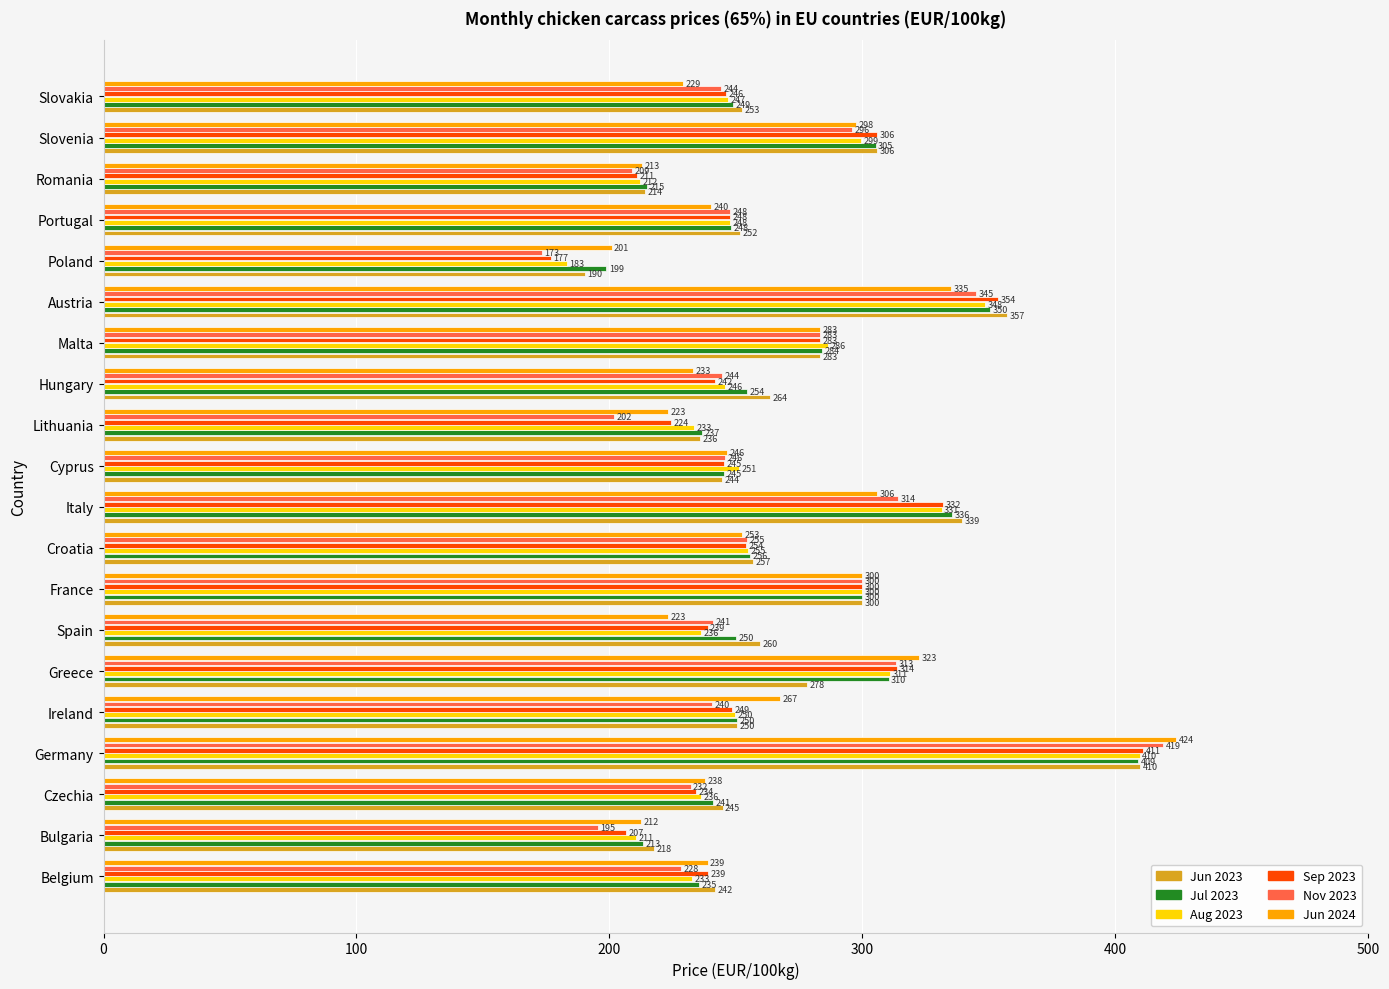

Which series has the largest total across all categories?

Jun 2023